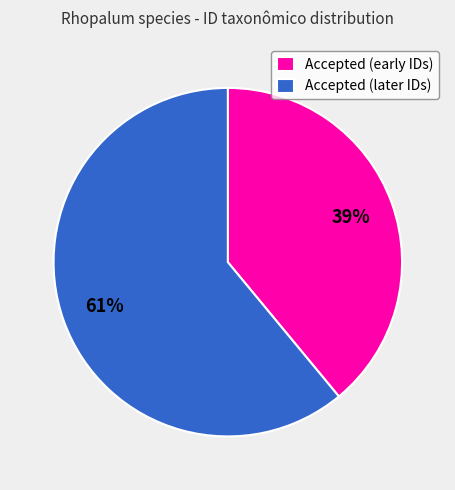

The Accepted (early IDs) slice represents 48% of the pie. True or false?

False